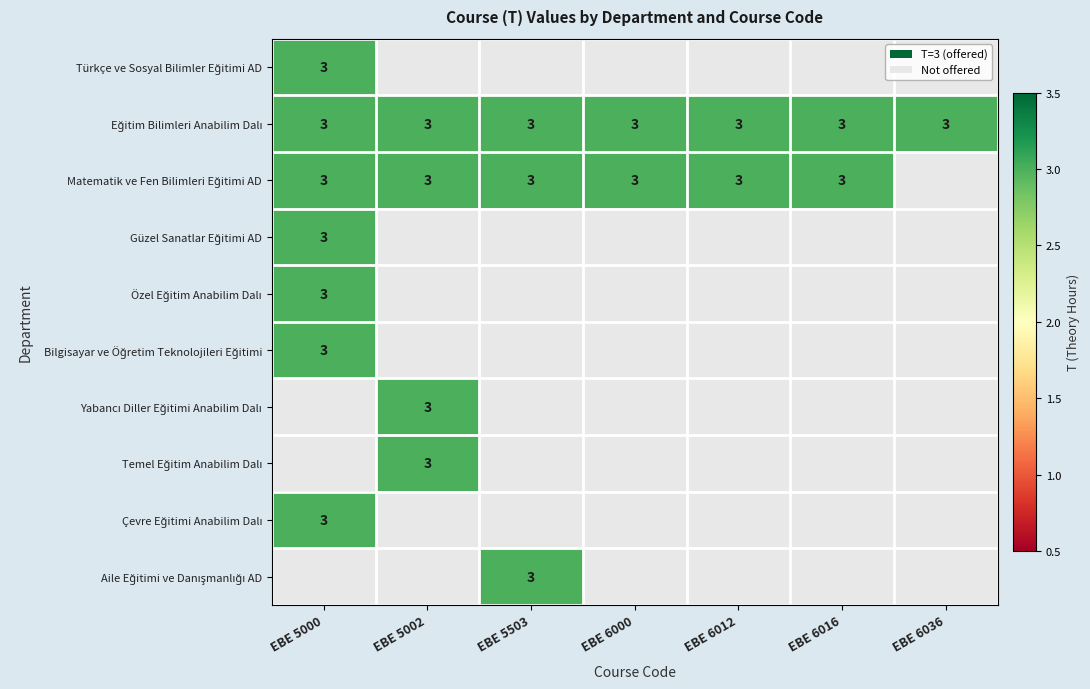

Between EBE 6012 and EBE 5002, which is larger?

EBE 6012